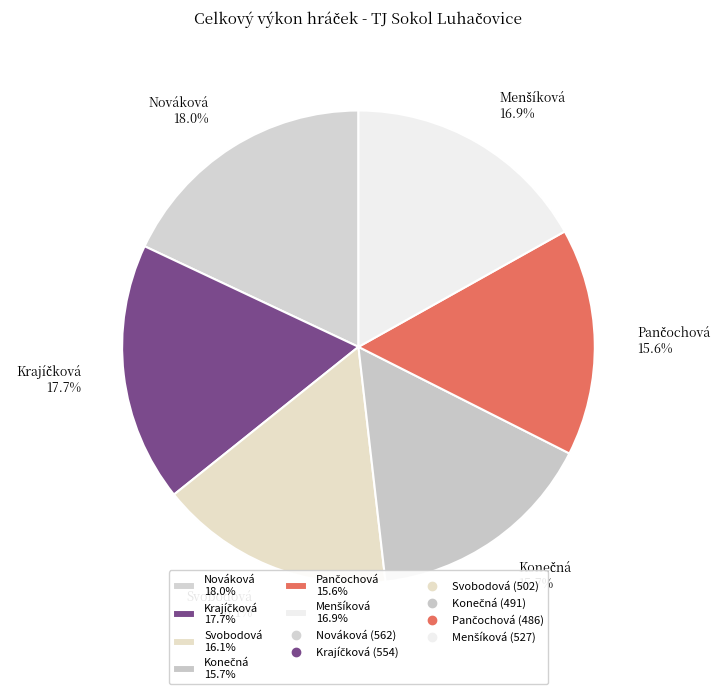

To the nearest percent, what is the average slice percentage?

17%